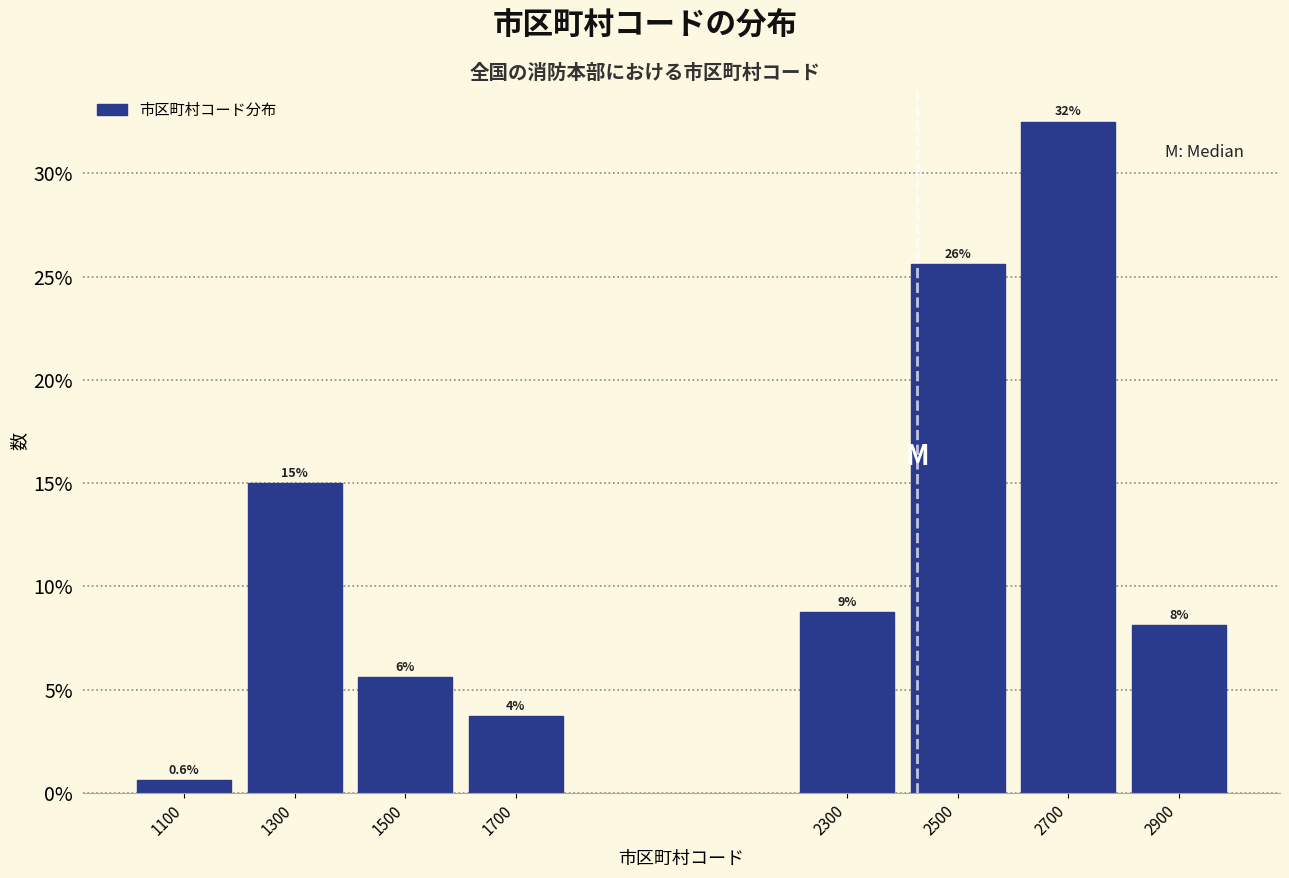

Are the bars horizontal?

No